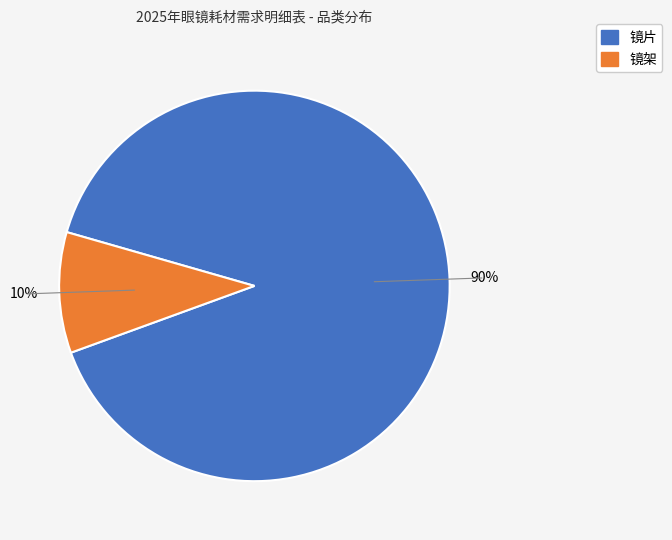

Which category accounts for the majority?

镜片